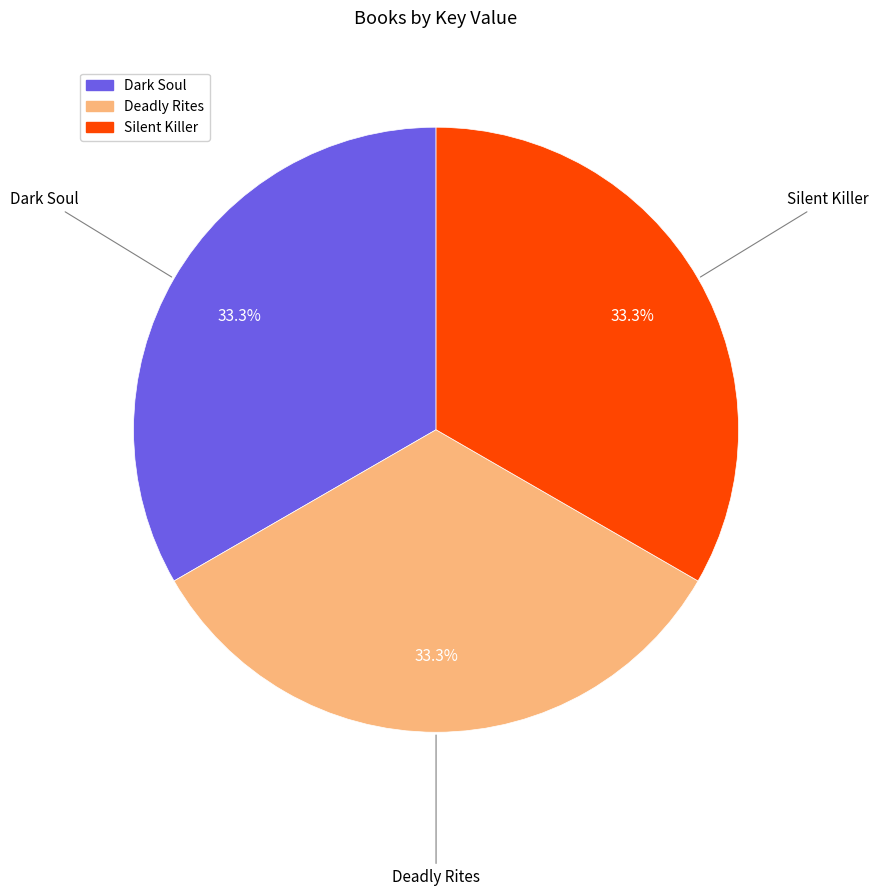

To the nearest percent, what percentage of the pie is Silent Killer?

33%